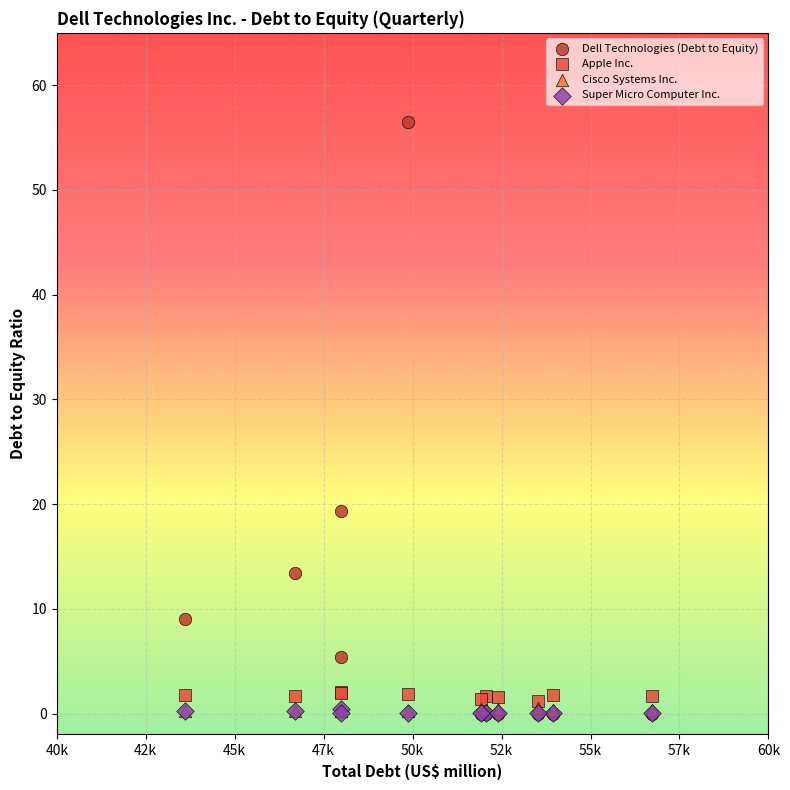

Which series has the largest Y range (max minus min)?

Dell Technologies (Debt to Equity)